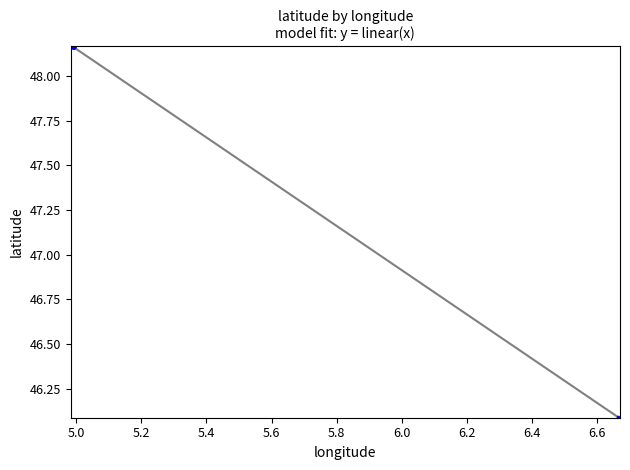

What Y value in the scatter plot is closest to 47?

46.1